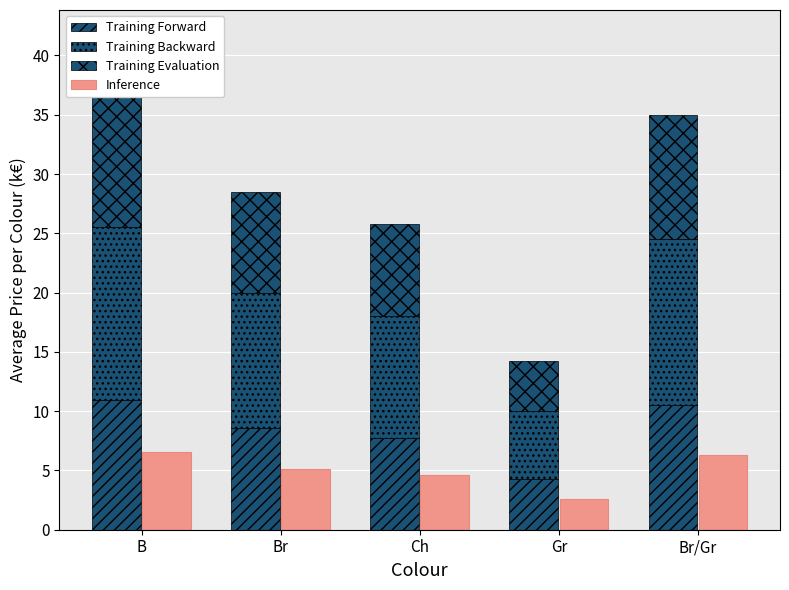

Does the chart contain any negative values?

No